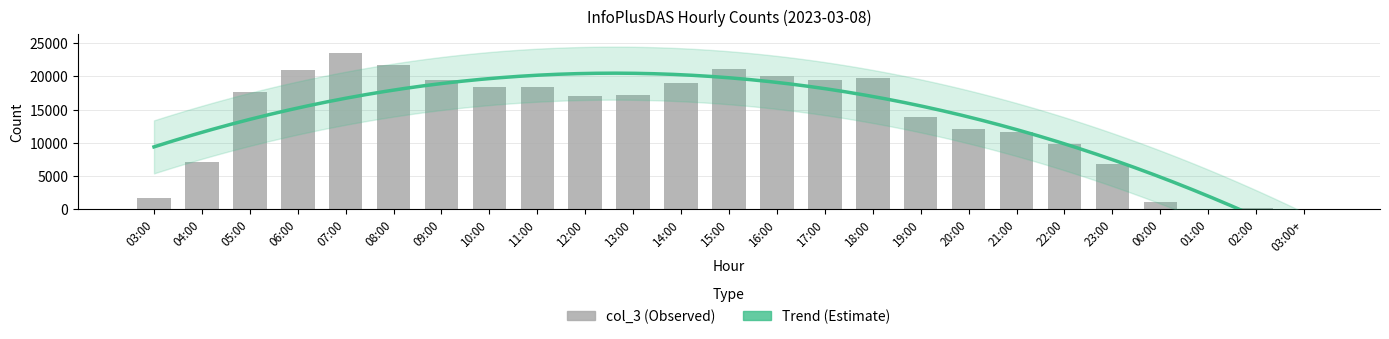

Where does the data first go above 17176?

05:00